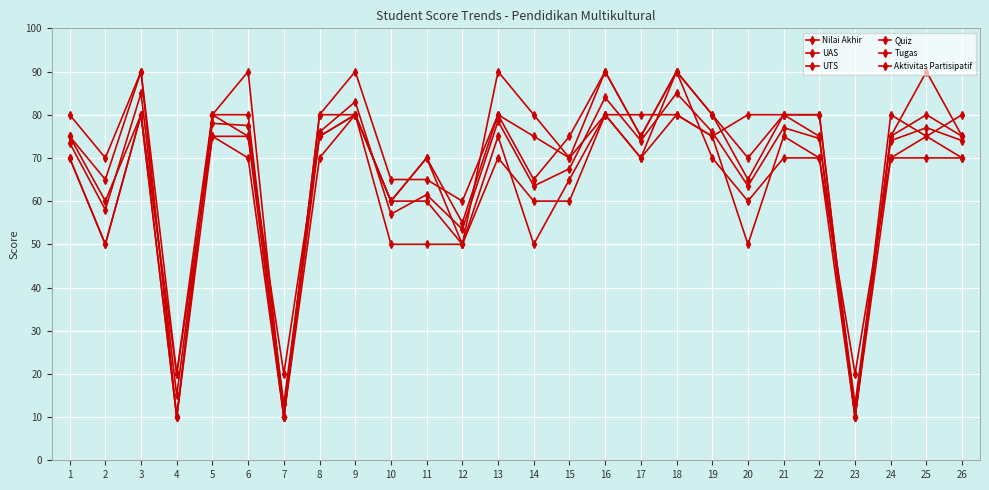

Is this an area chart (filled region under the line)?

No